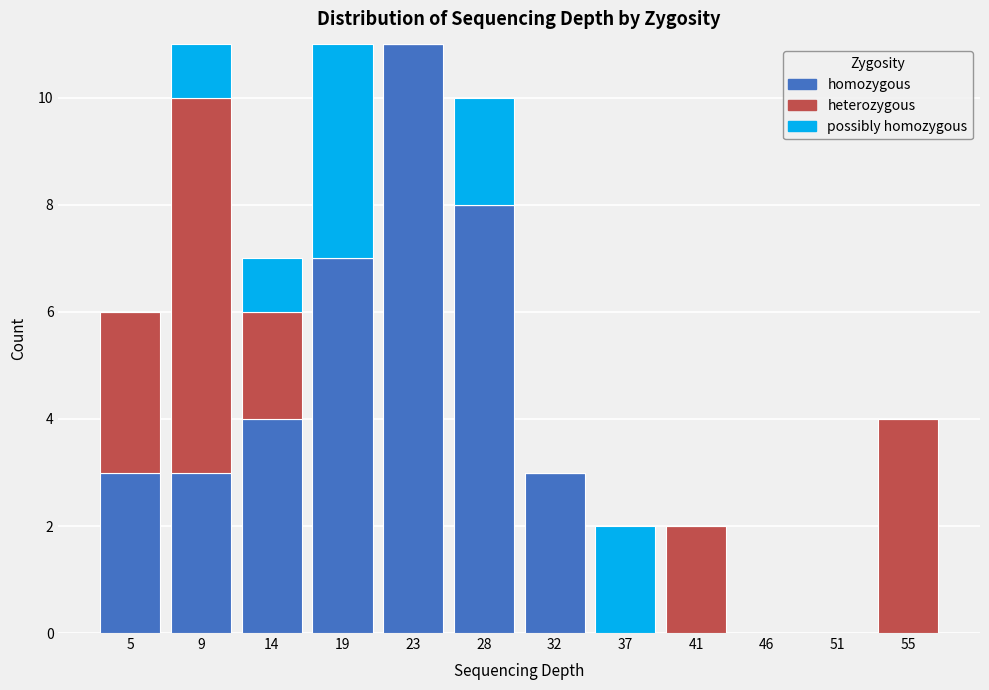

Where is homozygous nearest to the value 5?

14